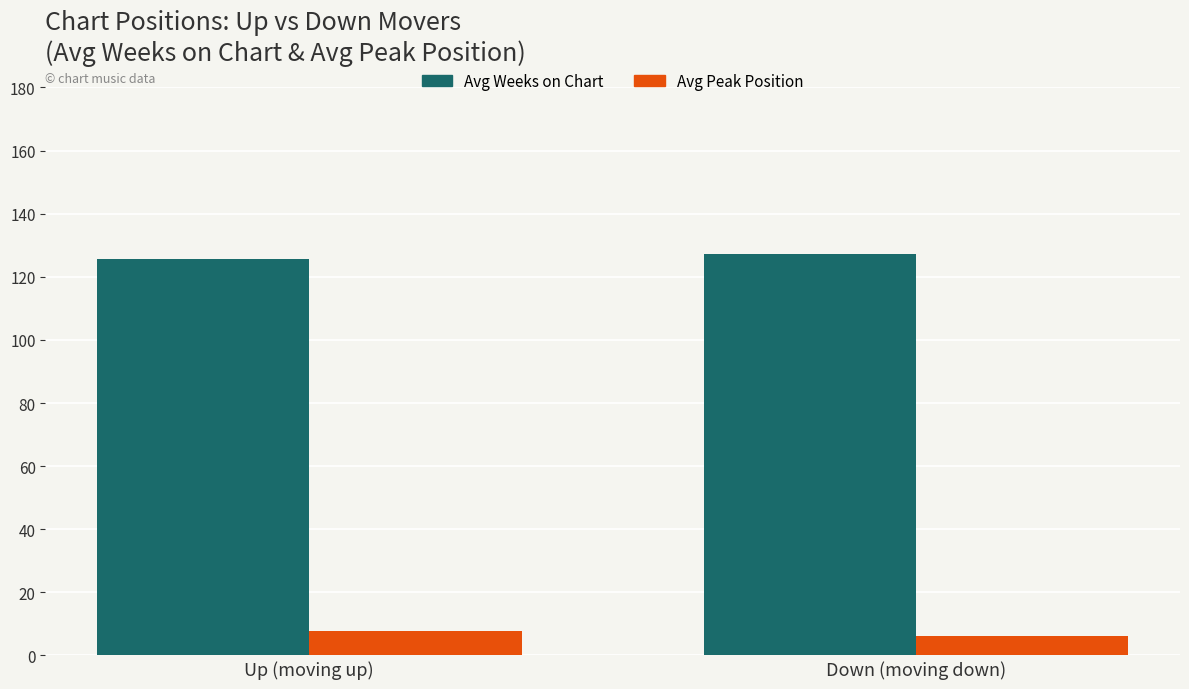

What is the minimum value shown in the chart?

6.2